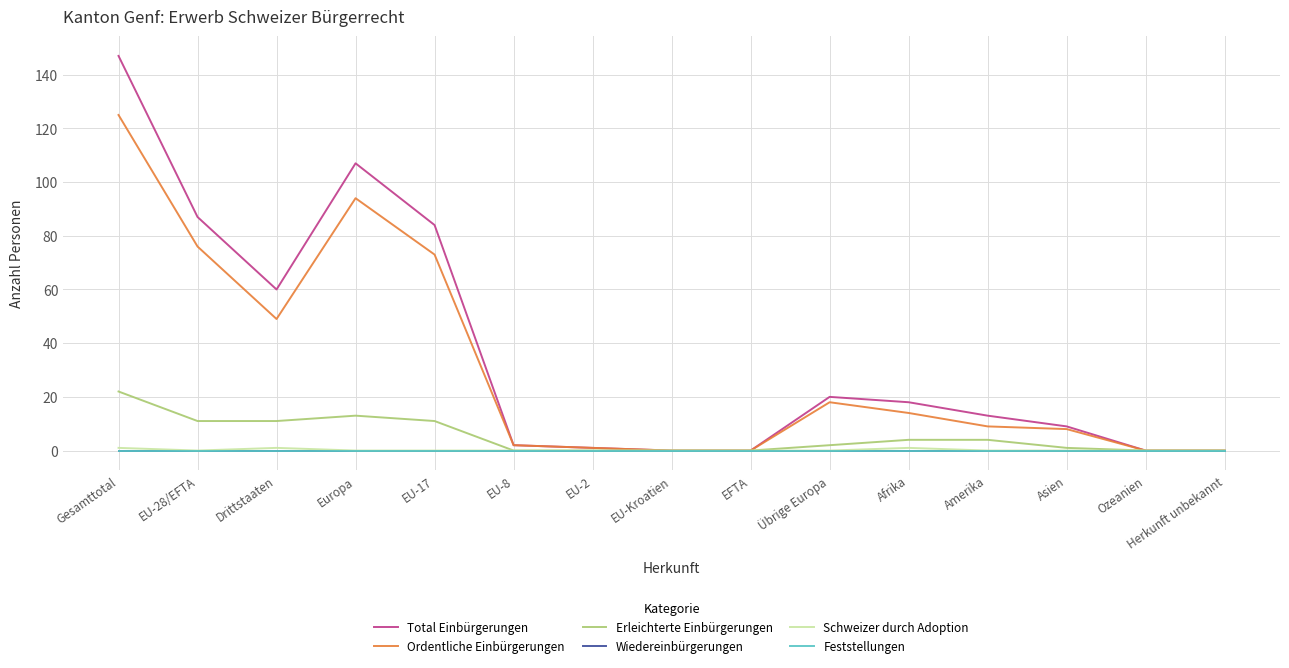

True or false: Wiedereinbürgerungen has more than 0 points higher than both neighbors.

False